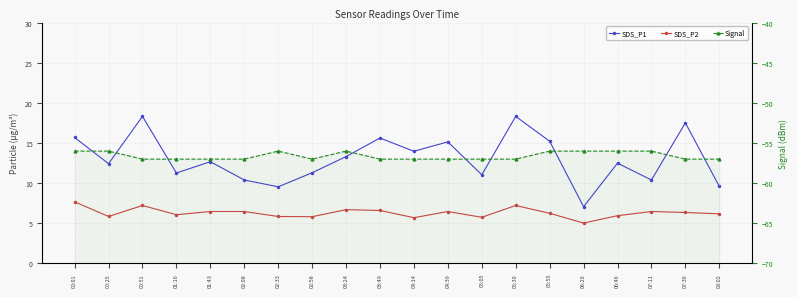

True or false: SDS_P1 has a value of 7.1 at 06:20.

True